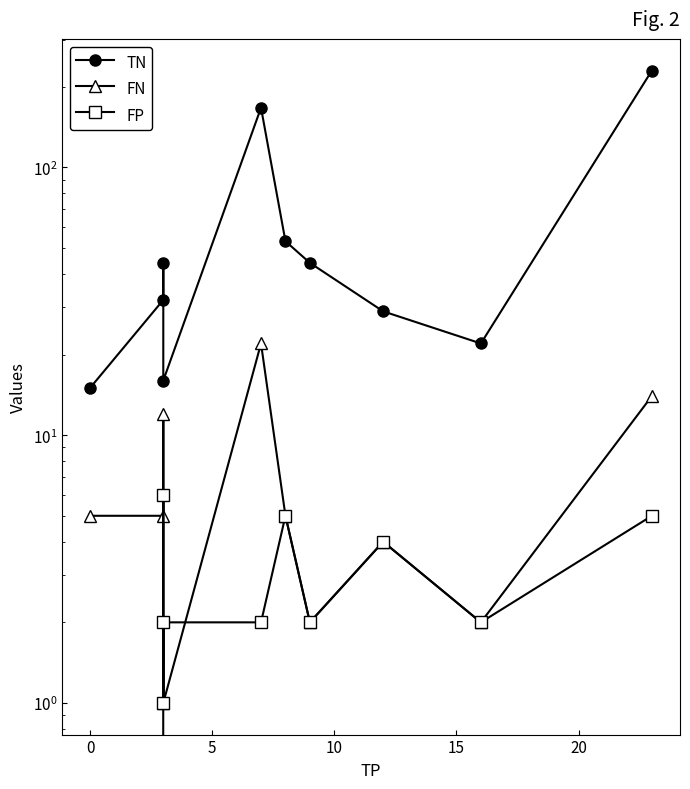

Reading left to right, extract all data points from this chart.

TN: 15	32	44	16	167	53	44	29	22	230
FN: 5	5	12	1	22	5	2	4	2	14
FP: 0	6	1	2	2	5	2	4	2	5